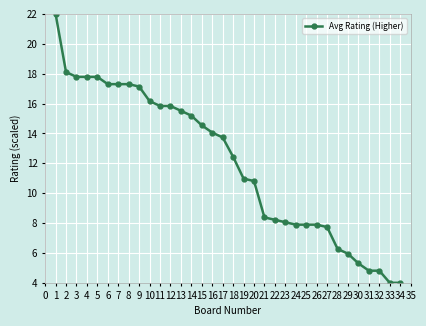

The value at 8 is 22.8. True or false?

False